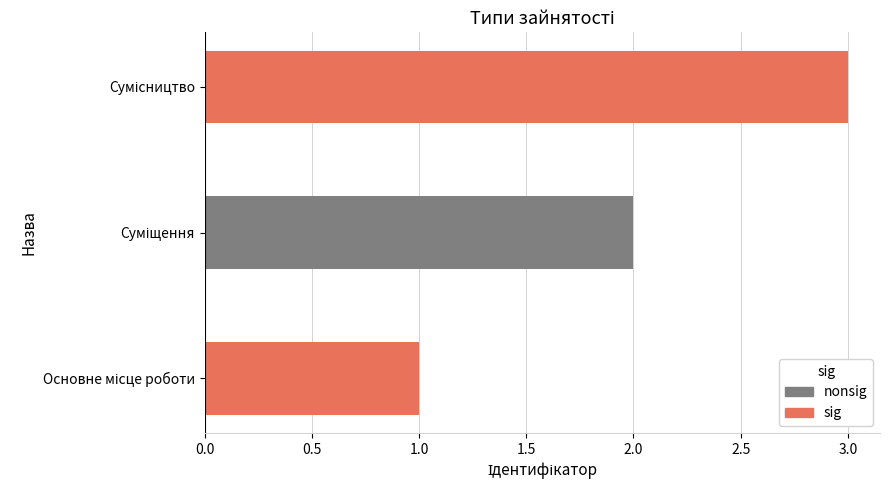

What is the difference between the maximum and minimum values?

2